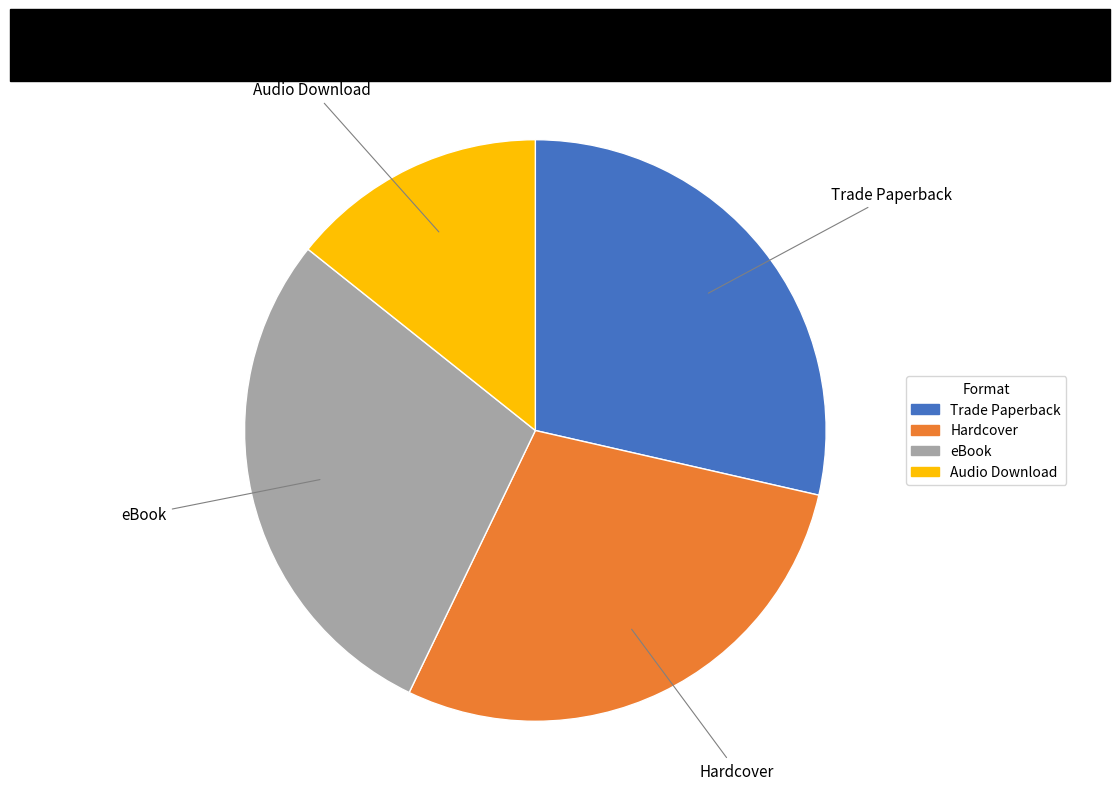

How many segments does this pie chart have?

4